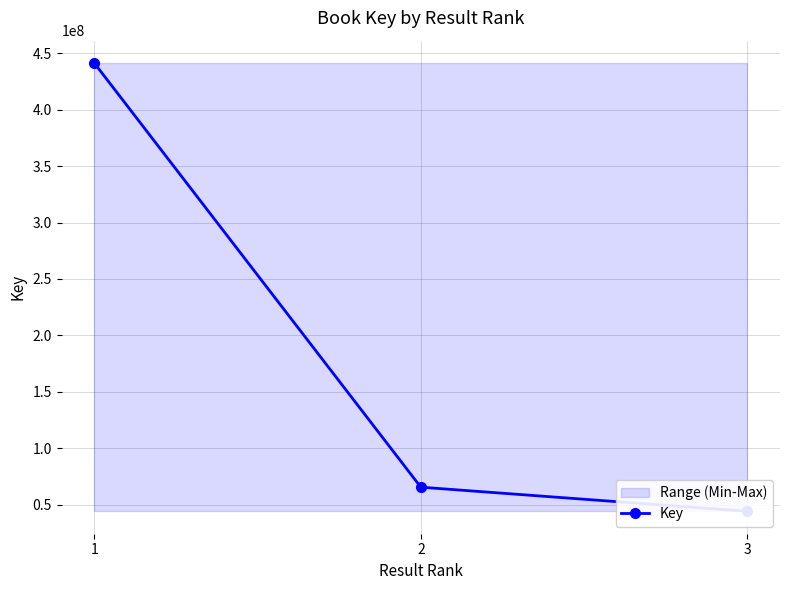

Approximately how many times larger is the value at 3 compared to 1?

0.1